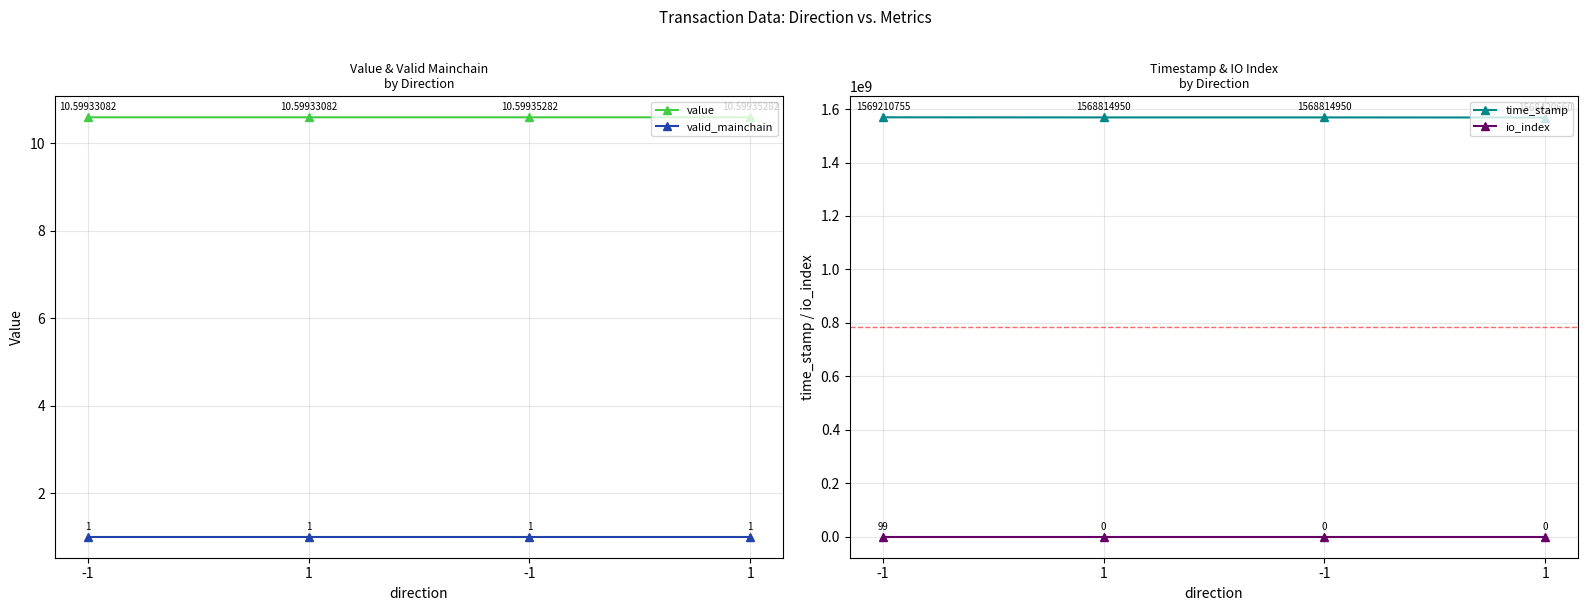

Reading right to left, list all the values displayed in this chart.

value: 1=10.6	-1=10.6	1=10.6	-1=10.6
valid_mainchain: 1=1.0	-1=1.0	1=1.0	-1=1.0
time_stamp: 1=1568420660.0	-1=1568814950.0	1=1568814950.0	-1=1569210755.0
io_index: 1=0.0	-1=0.0	1=0.0	-1=99.0